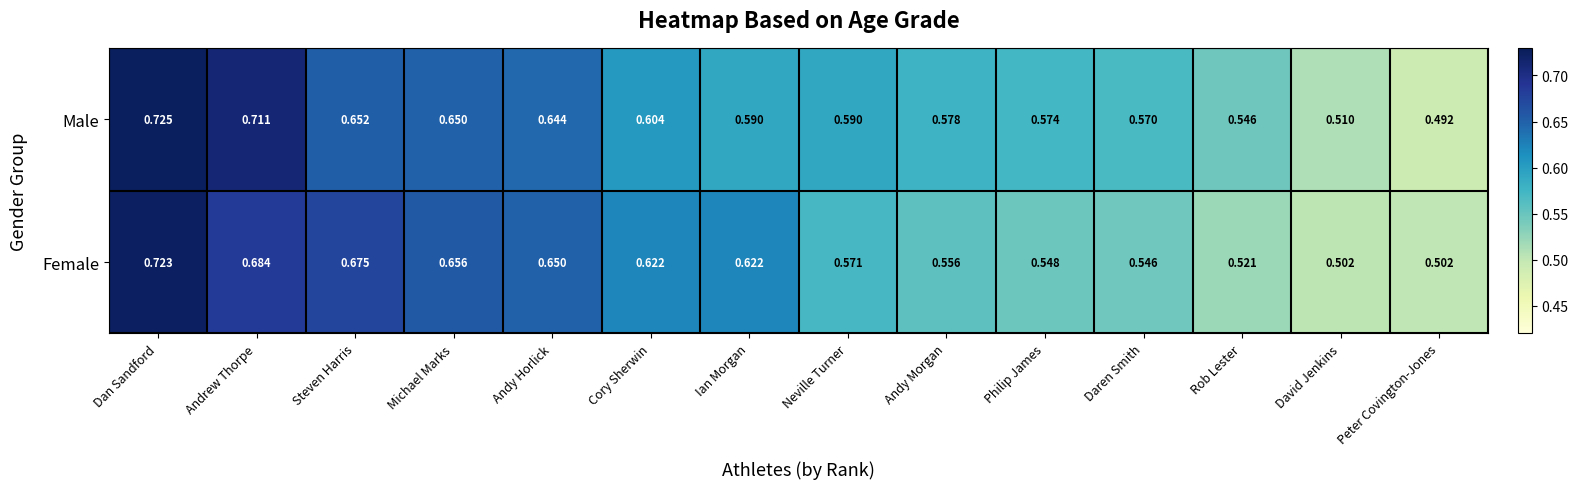

Where is Male nearest to the value 0?

Peter Covington-Jones